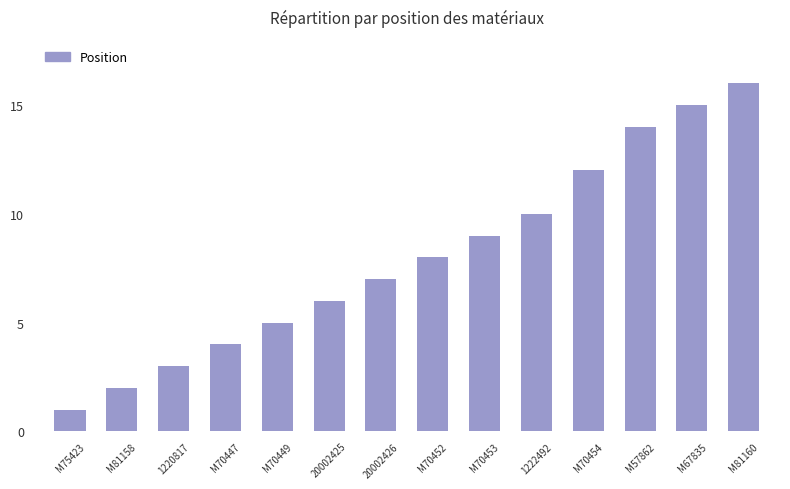

Reading right to left, what are all the values shown in this chart?

16	15	14	12	10	9	8	7	6	5	4	3	2	1